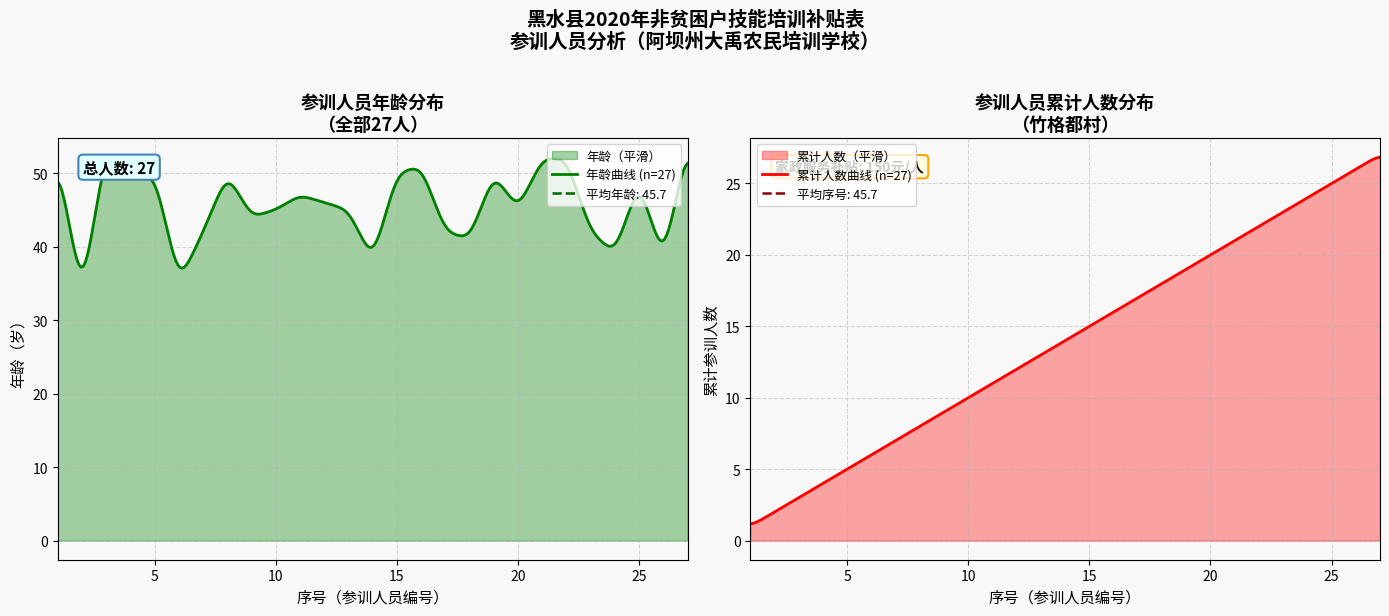

List the series in order of their peak value, highest first.

年龄, 序号